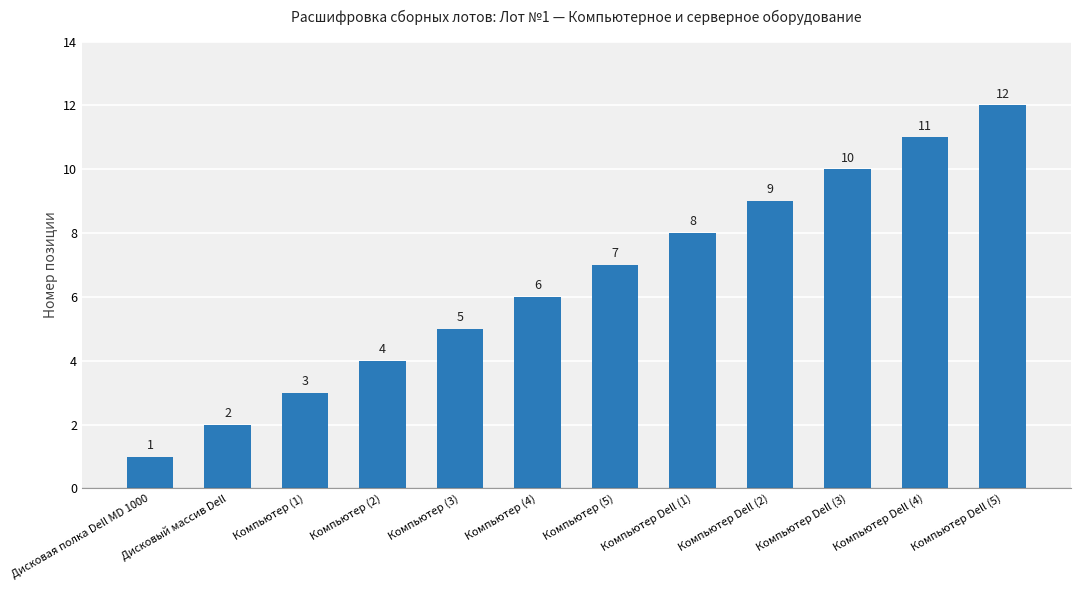

How many values are below 7?

6